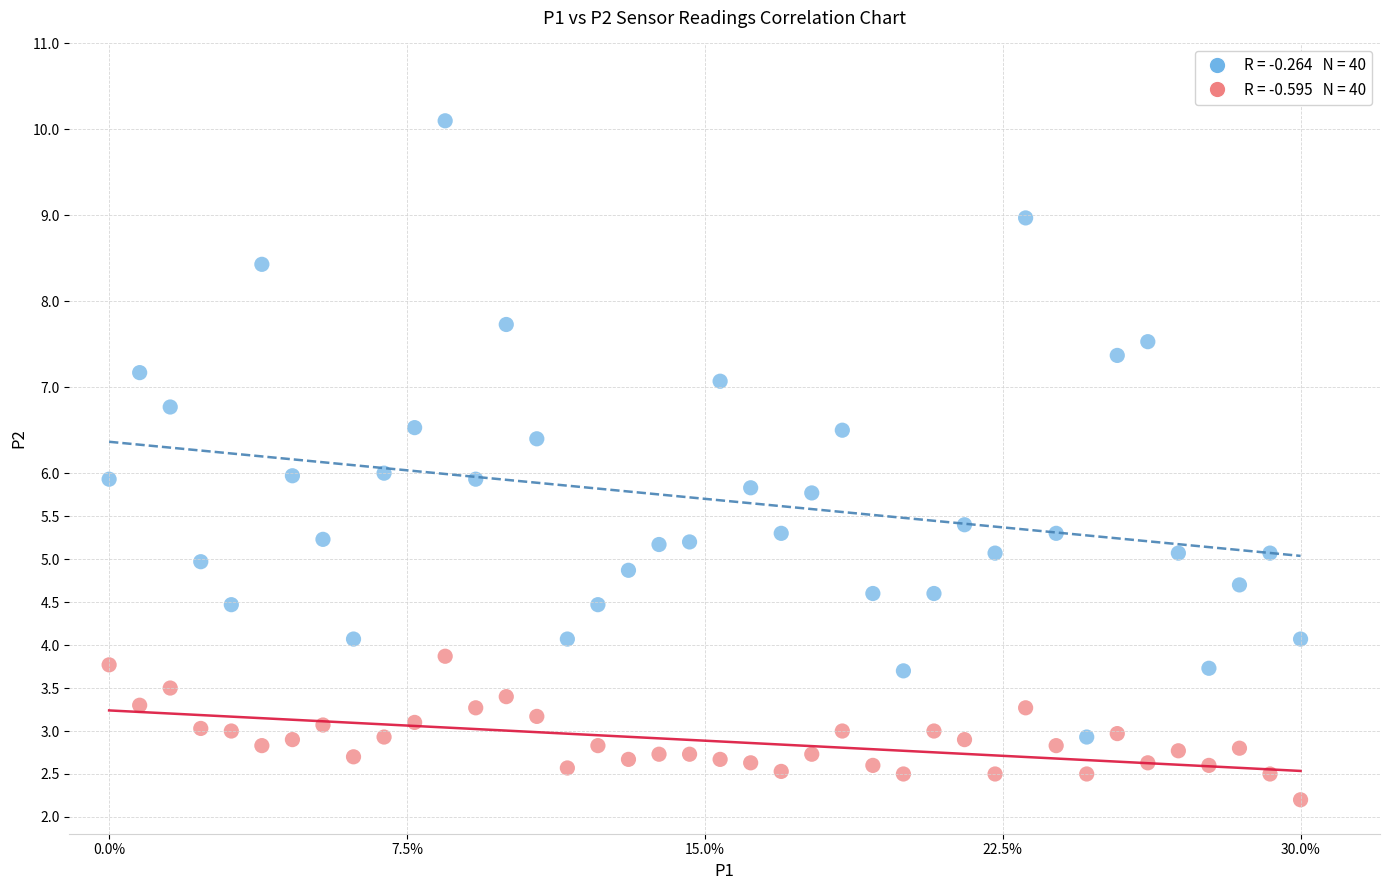

Across all data points, what is the range of X values (max minus min)?

30.0